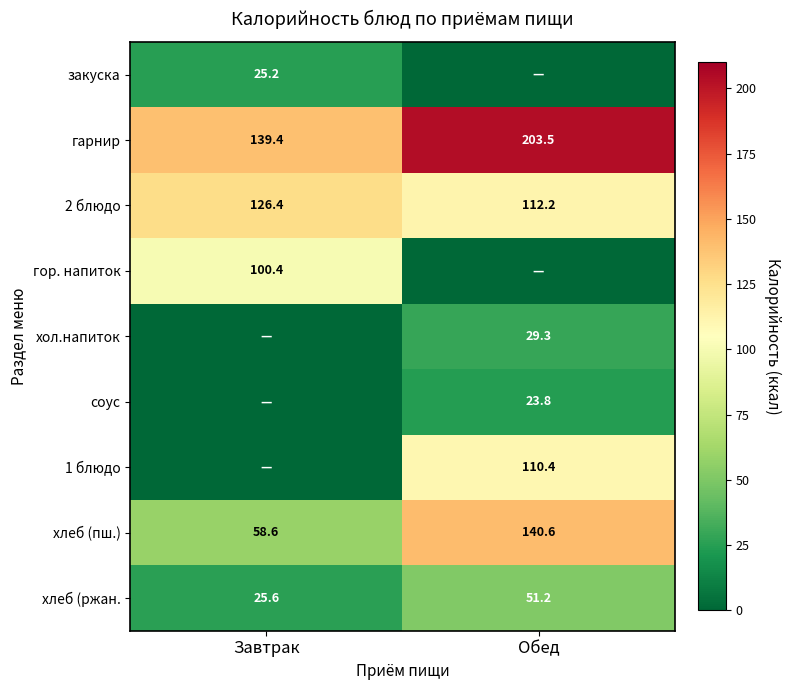

Is the value of гарнир at Завтрак greater than the value of 1 блюдо at Обед?

Yes